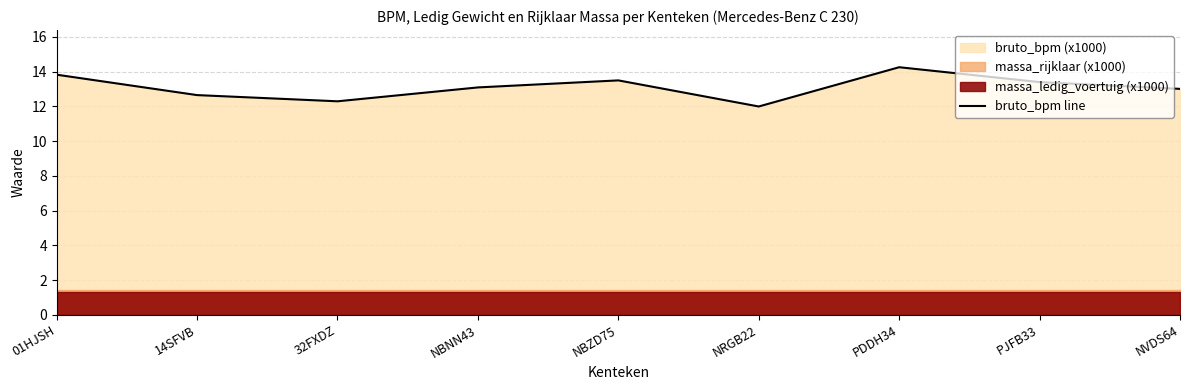

The value at NRGB22 is 19.2. True or false?

False